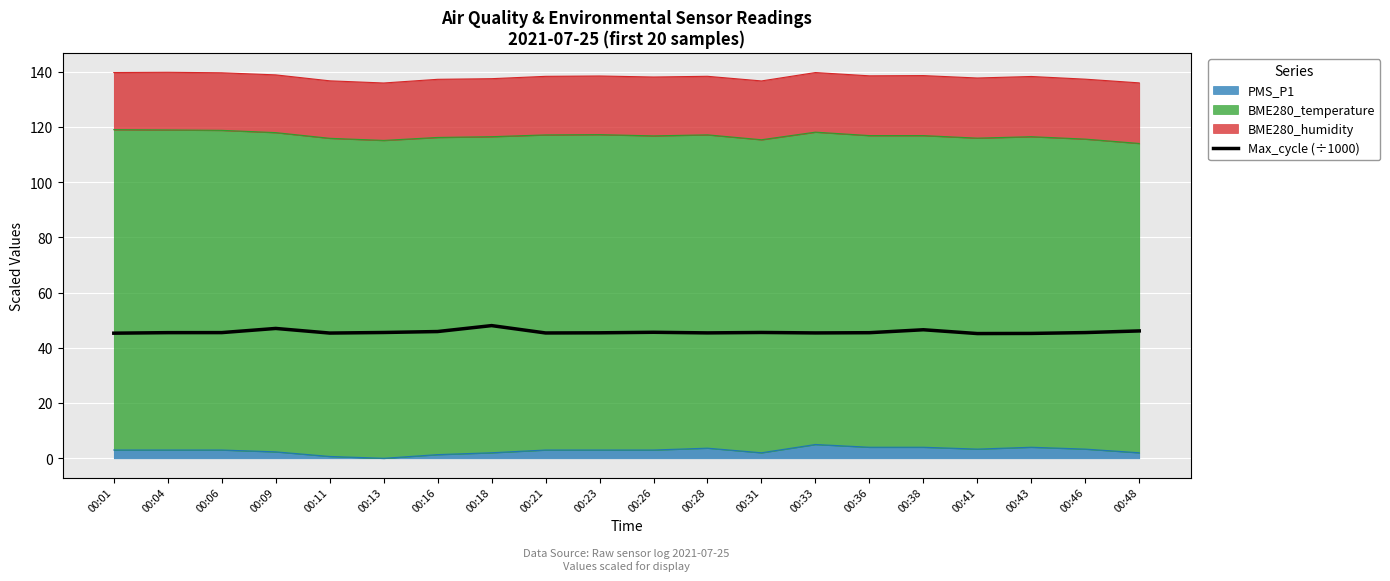

Reading right to left, what are all the values shown in this chart?

00:48=46.1	00:46=45.5	00:43=45.2	00:41=45.2	00:38=46.6	00:36=45.5	00:33=45.4	00:31=45.6	00:28=45.4	00:26=45.6	00:23=45.5	00:21=45.4	00:18=48.1	00:16=45.9	00:13=45.6	00:11=45.4	00:09=47.0	00:06=45.5	00:04=45.5	00:01=45.3